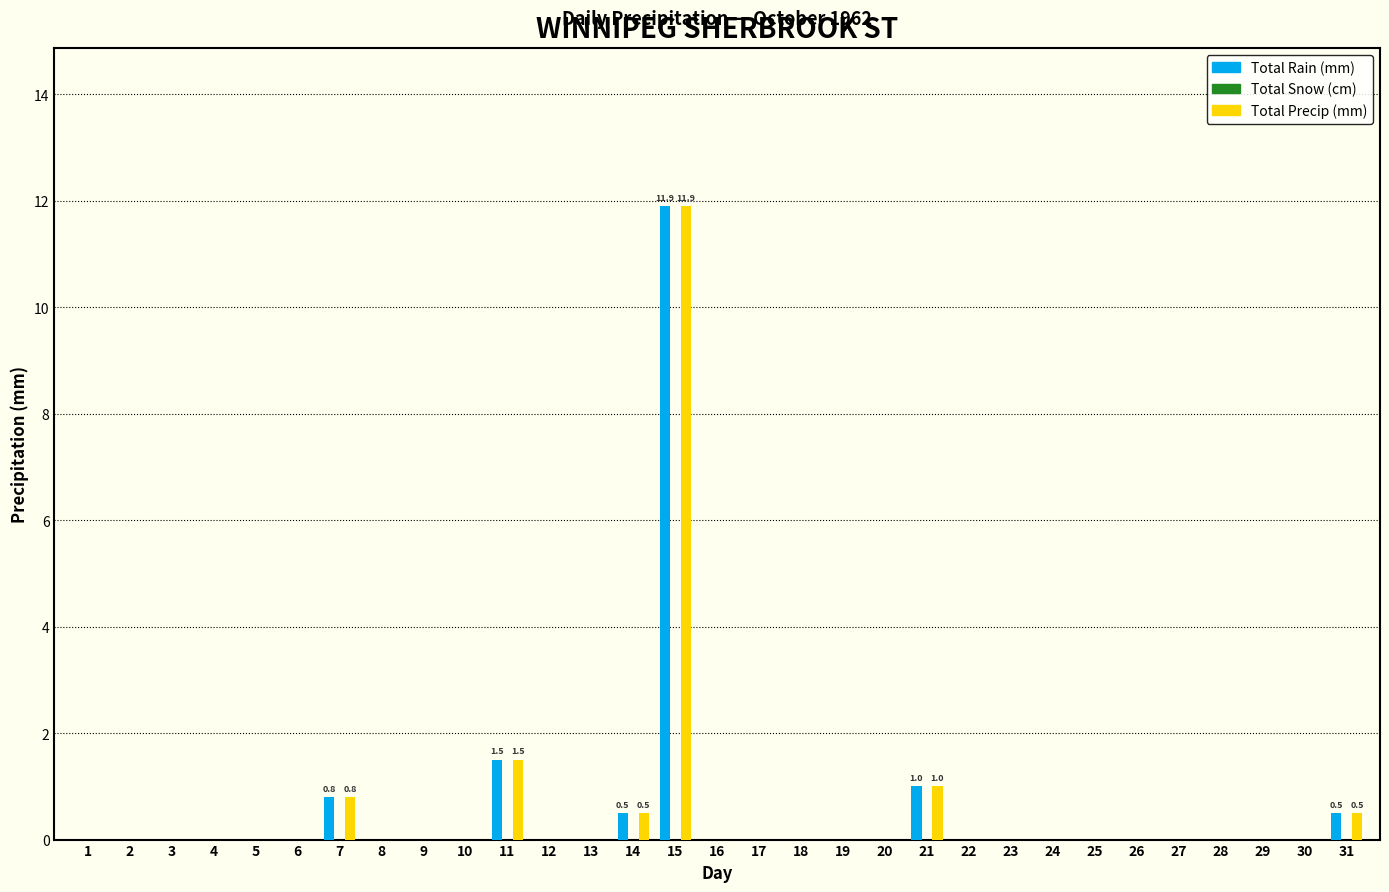

The Total Rain (mm) series shows 6.8 at 25. True or false?

False